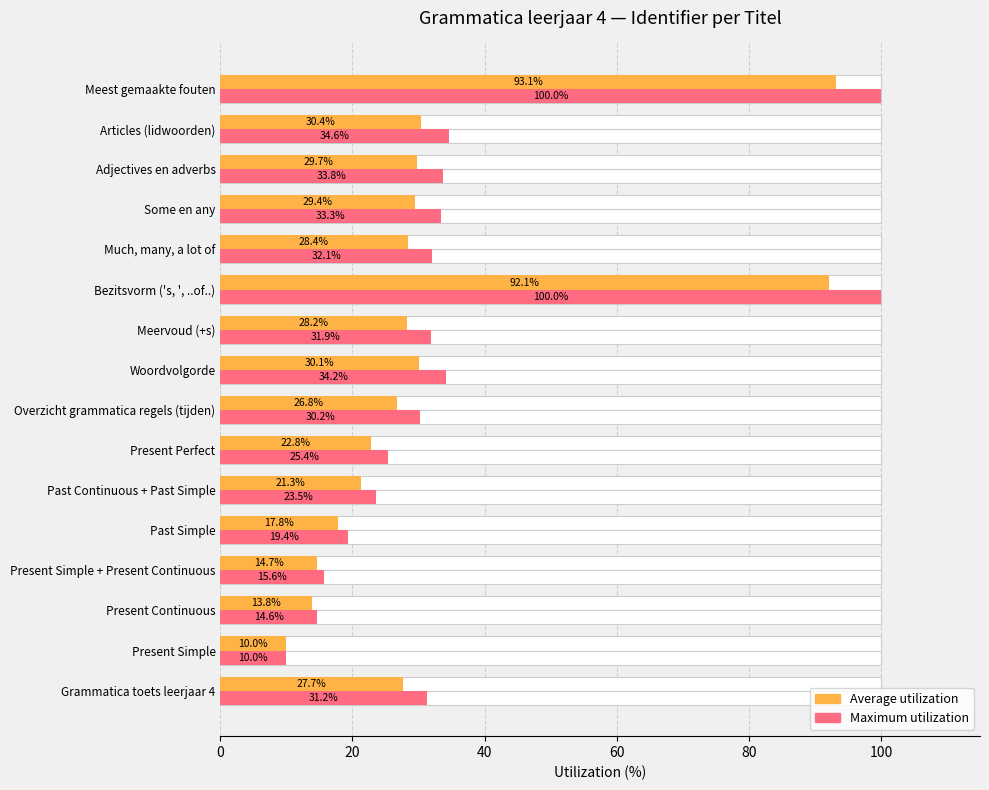

Rank the series at Adjectives en adverbs from lowest to highest value.

Average utilization, Maximum utilization